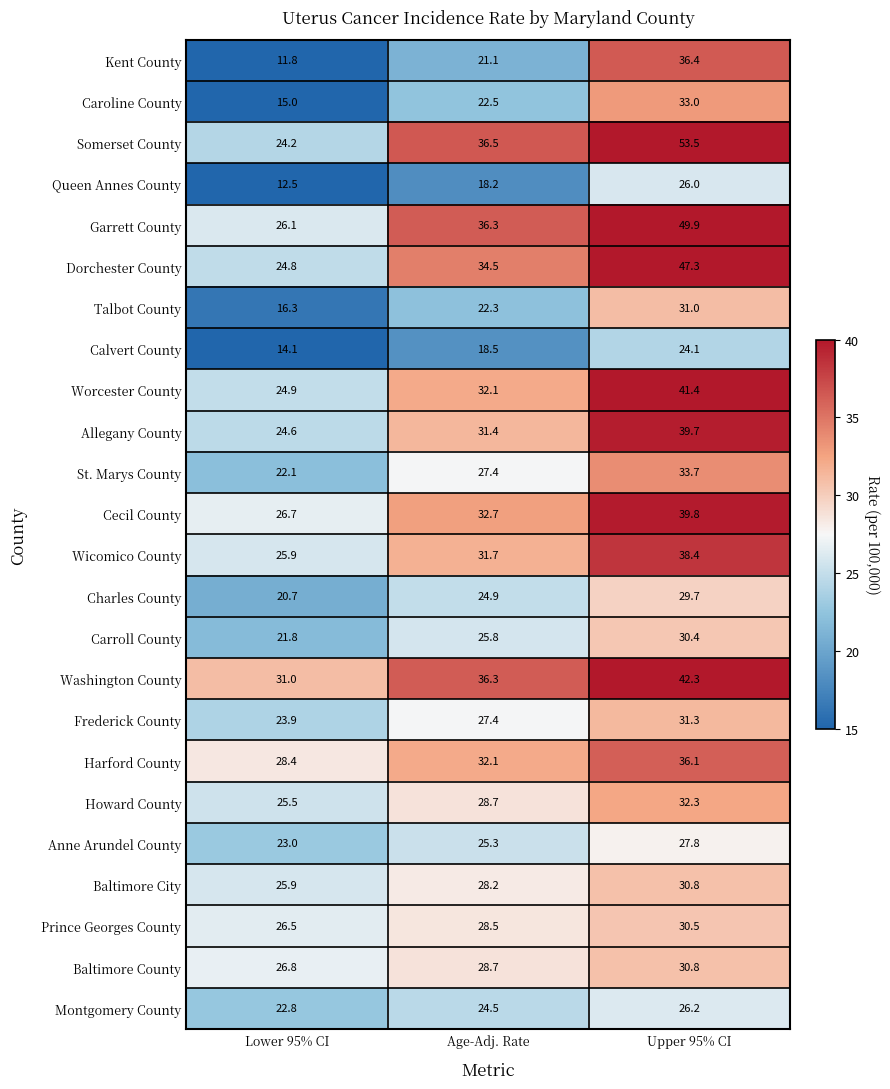

What is the total value across all series at Lower 95% CI?

545.3